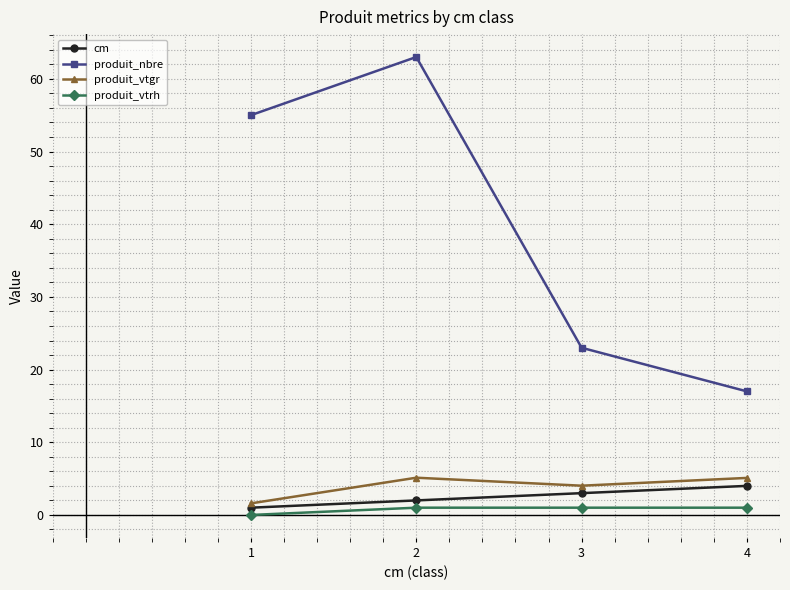

Reading left to right, transcribe all the data shown in this chart.

cm: 1.0	2.0	3.0	4.0
produit_nbre: 55.0	63.0	23.0	17.0
produit_vtgr: 1.6	5.1	4.0	5.1
produit_vtrh: 0.0	1.0	1.0	1.0